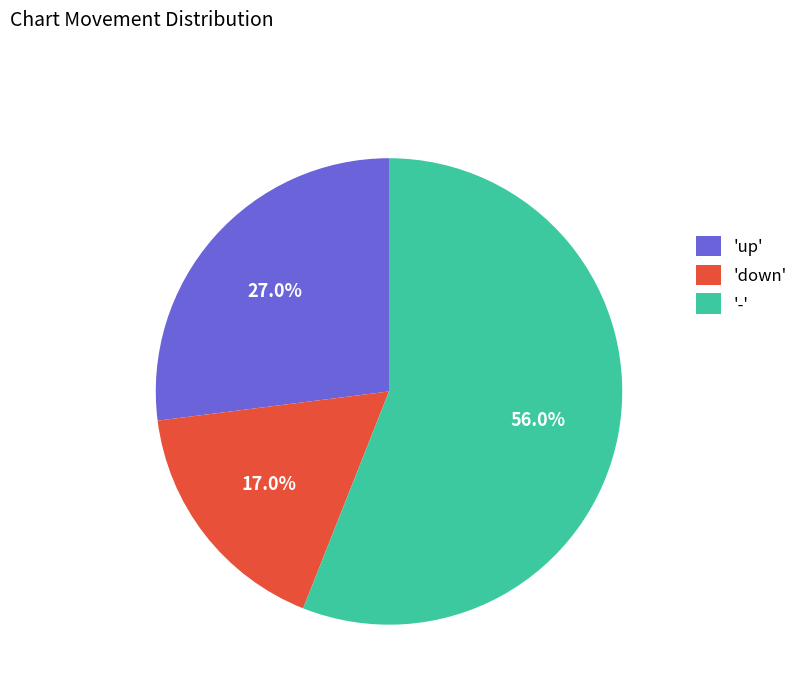

How many slices are in this pie chart?

3